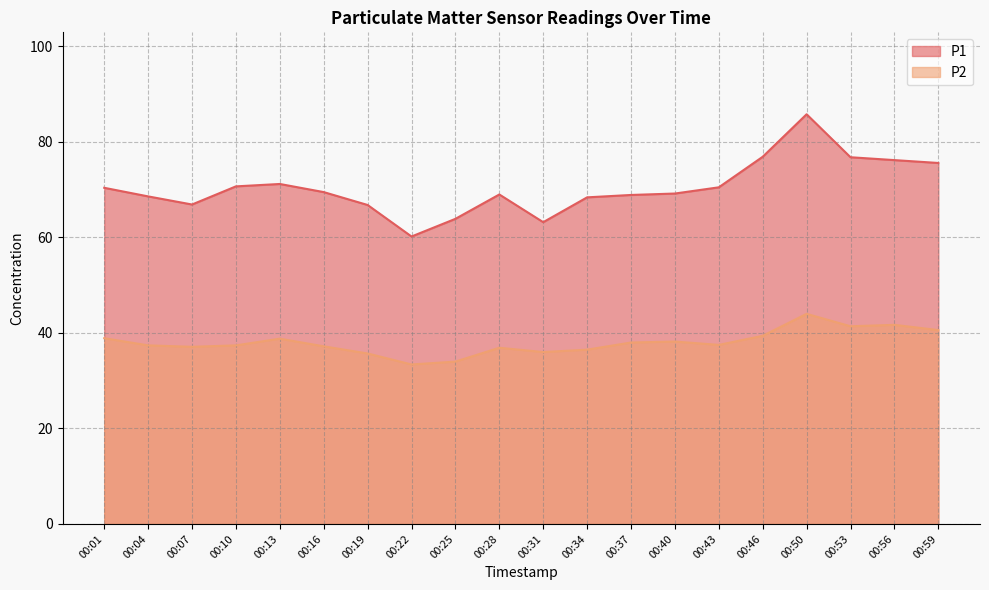

Rank the series by their maximum value, from highest to lowest.

P1, P2